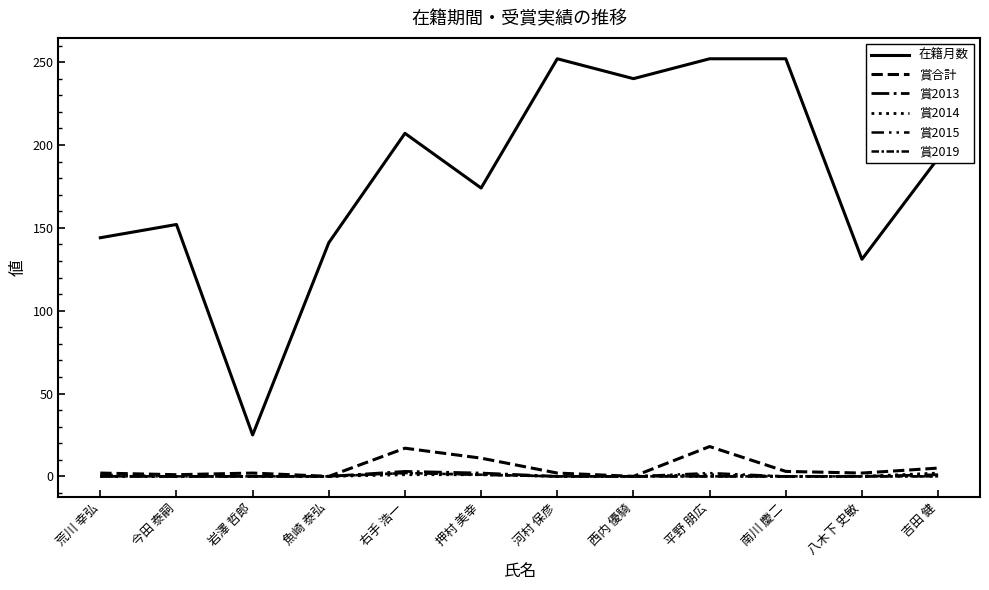

The 賞2014 series shows 0 at 南川 慶二. True or false?

True